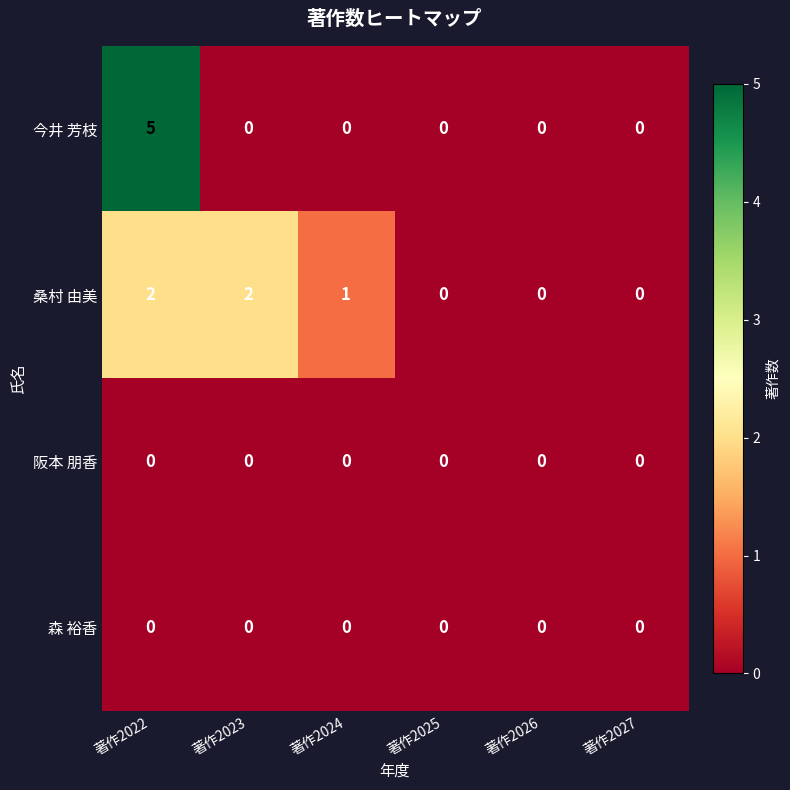

At which category is the sum across all series the highest?

著作2022